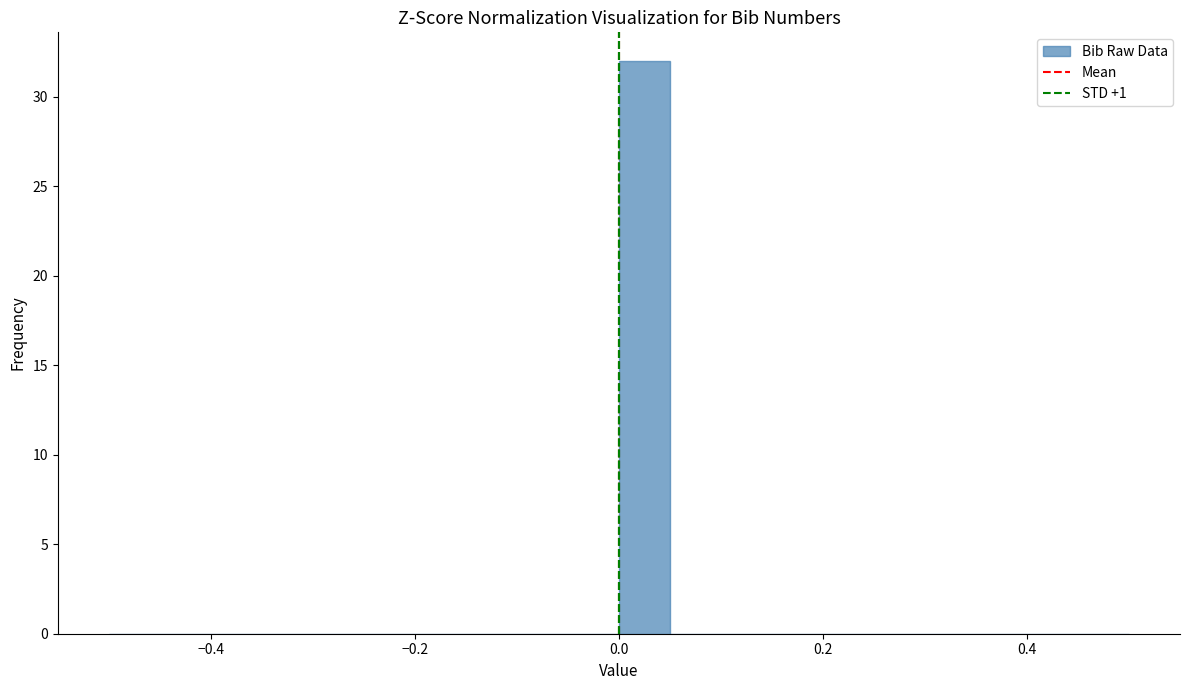

Read against the x-axis, roughly where is the centre of the tallest bar?

0.02